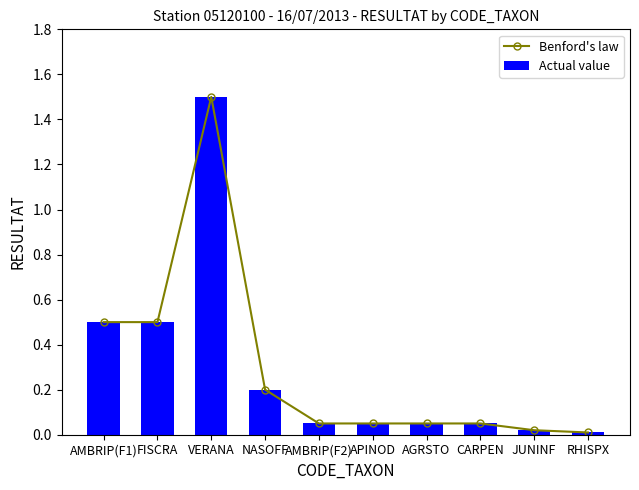

What is the average value of the Actual value series?

0.3